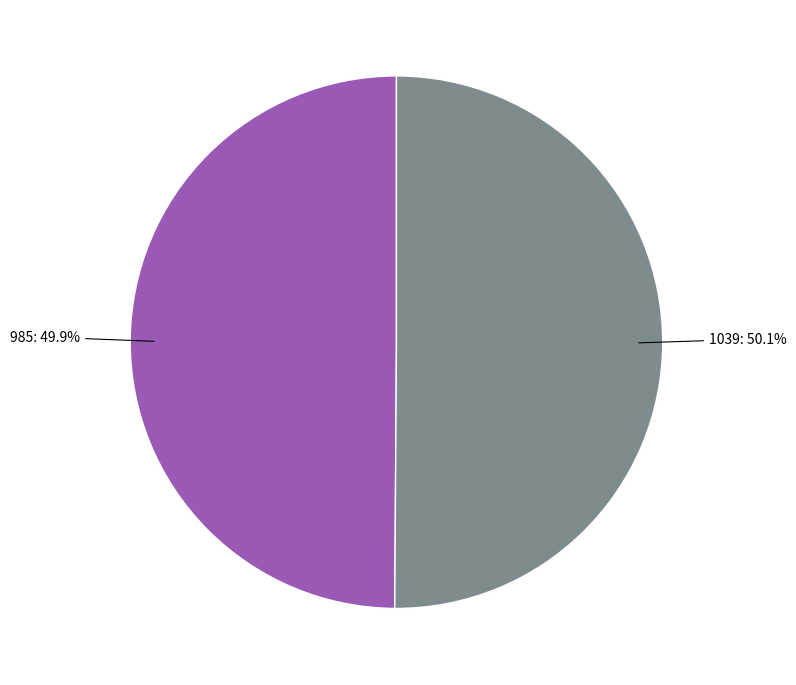

Is there any slice that represents more than half of the pie?

Yes